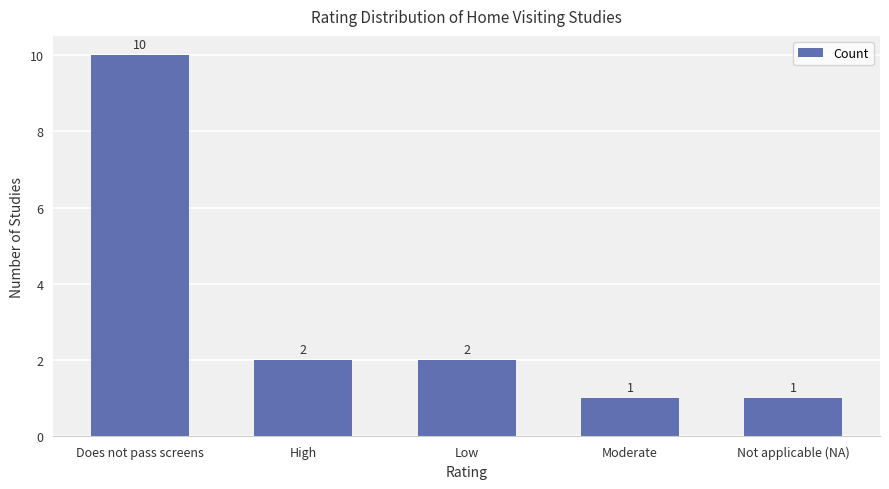

What is the change in value from Low to Not applicable (NA)?

-1